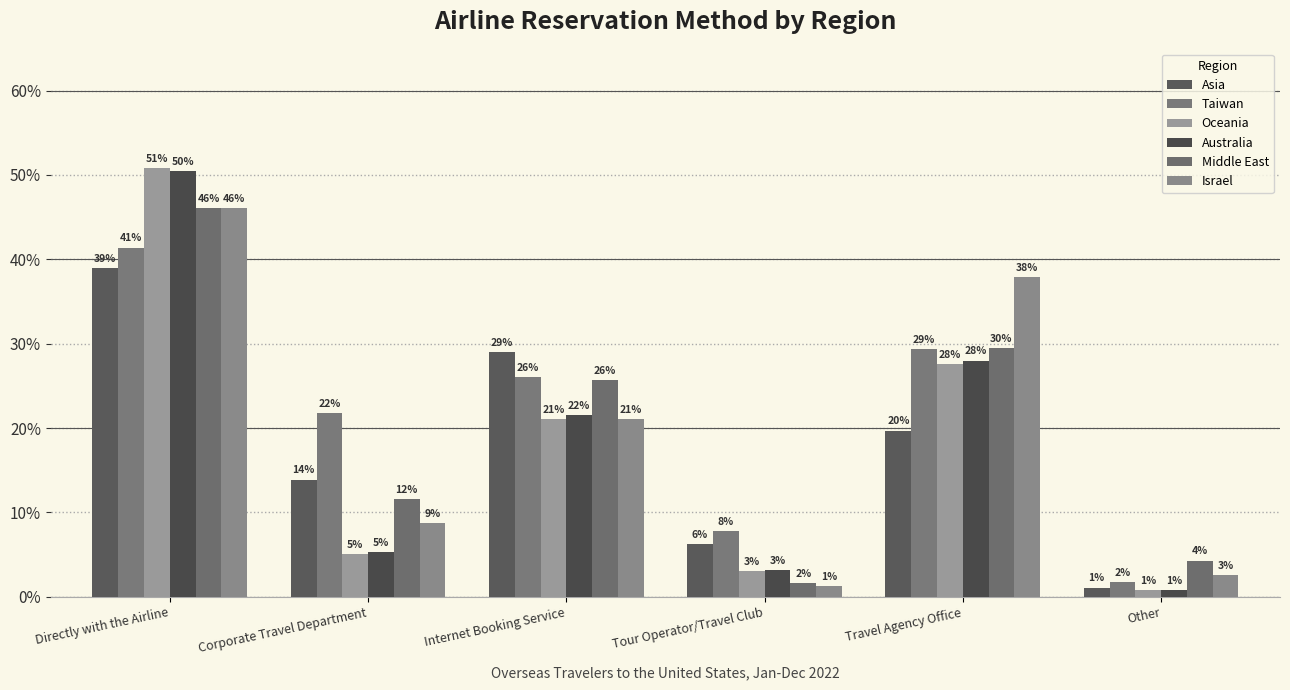

What is the sum of all Oceania values?

1.1